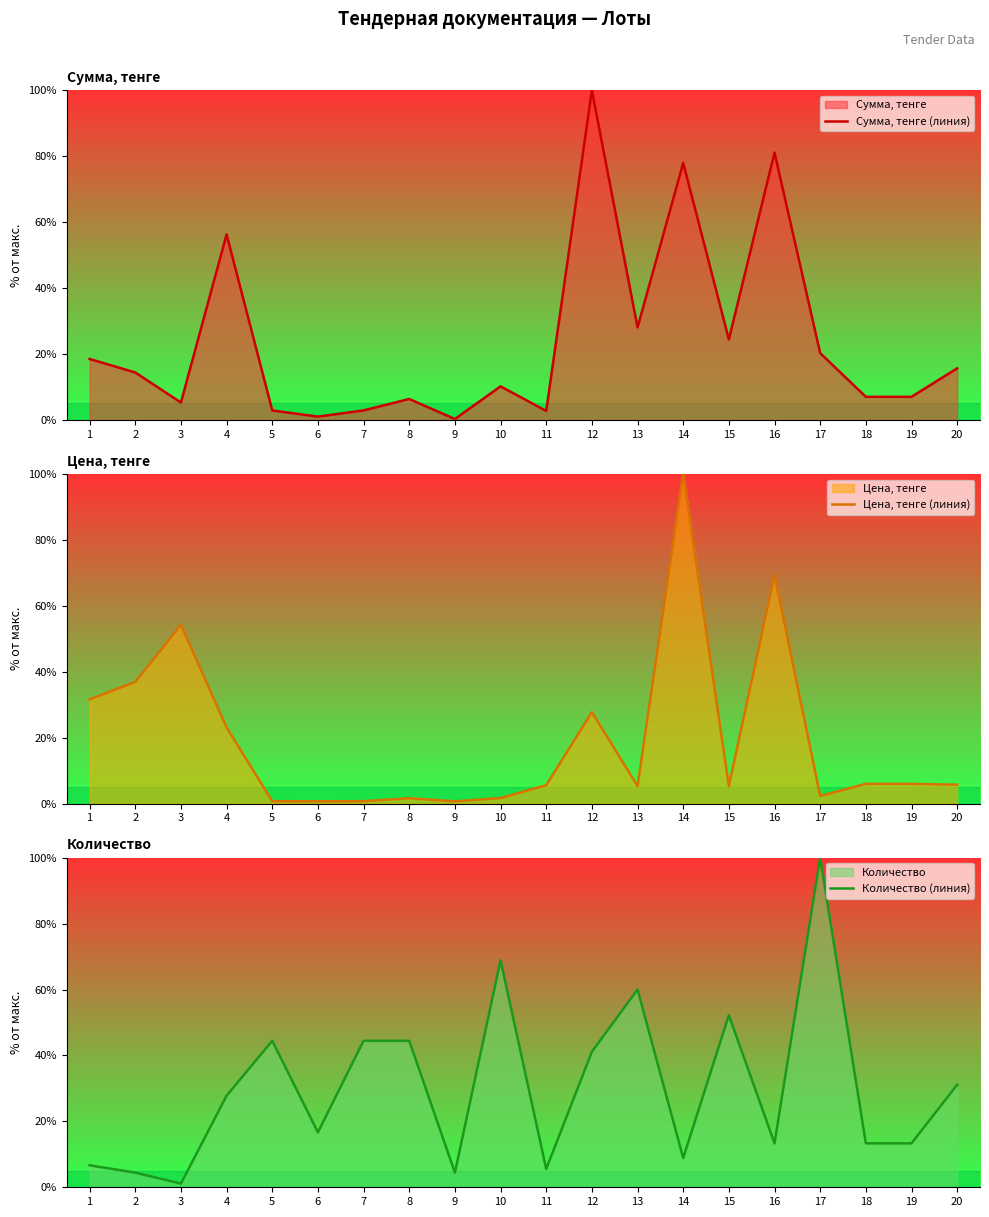

Which has a higher value, 13 or 2?

13